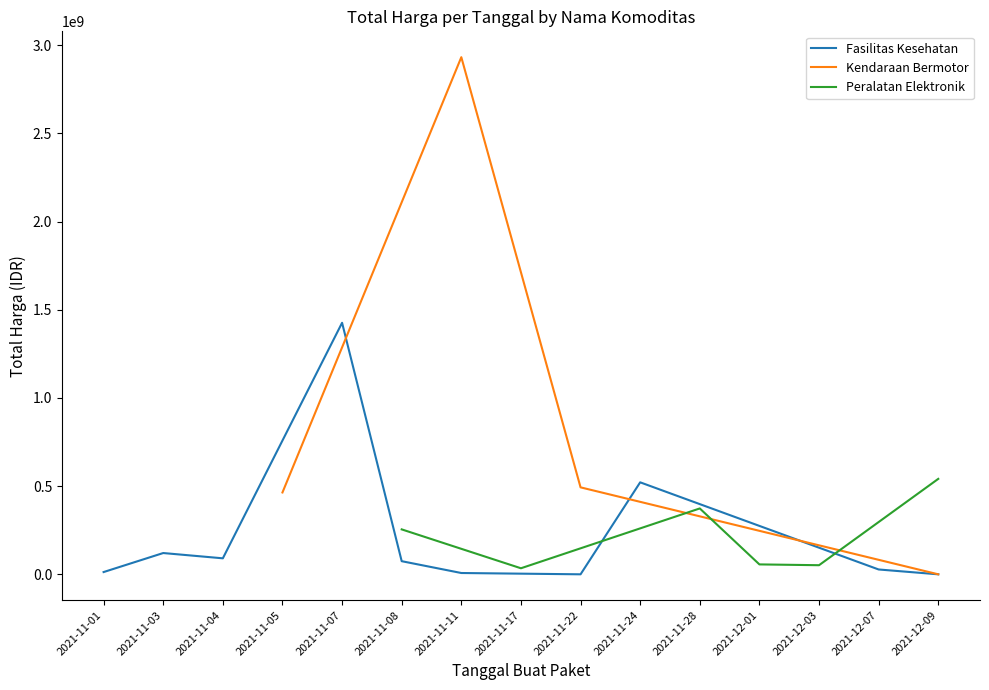

What is the highest value of the Fasilitas Kesehatan series?

1425867900